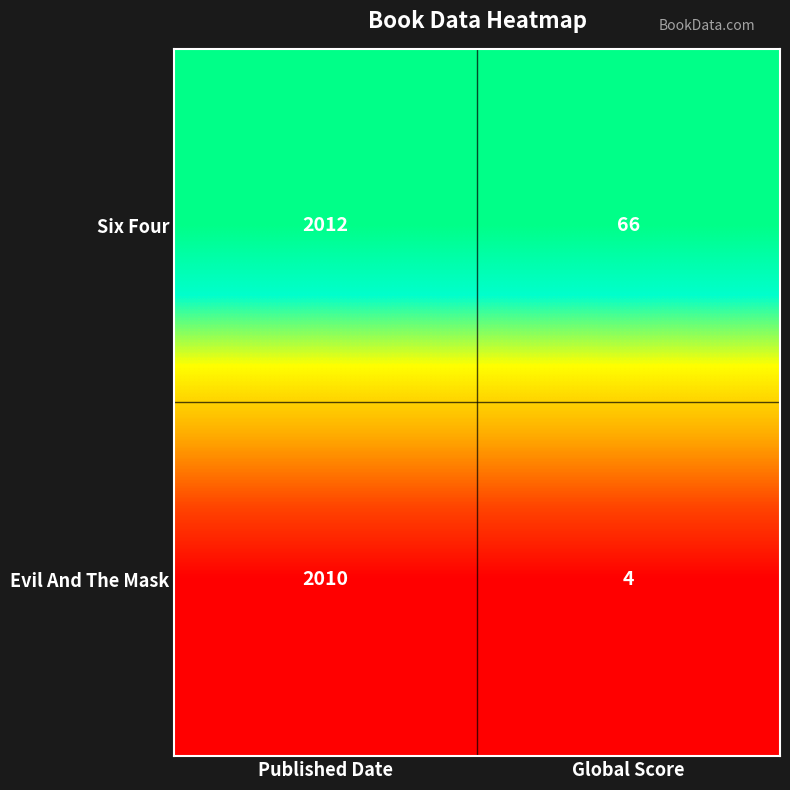

Which series has the largest total across all categories?

Six Four